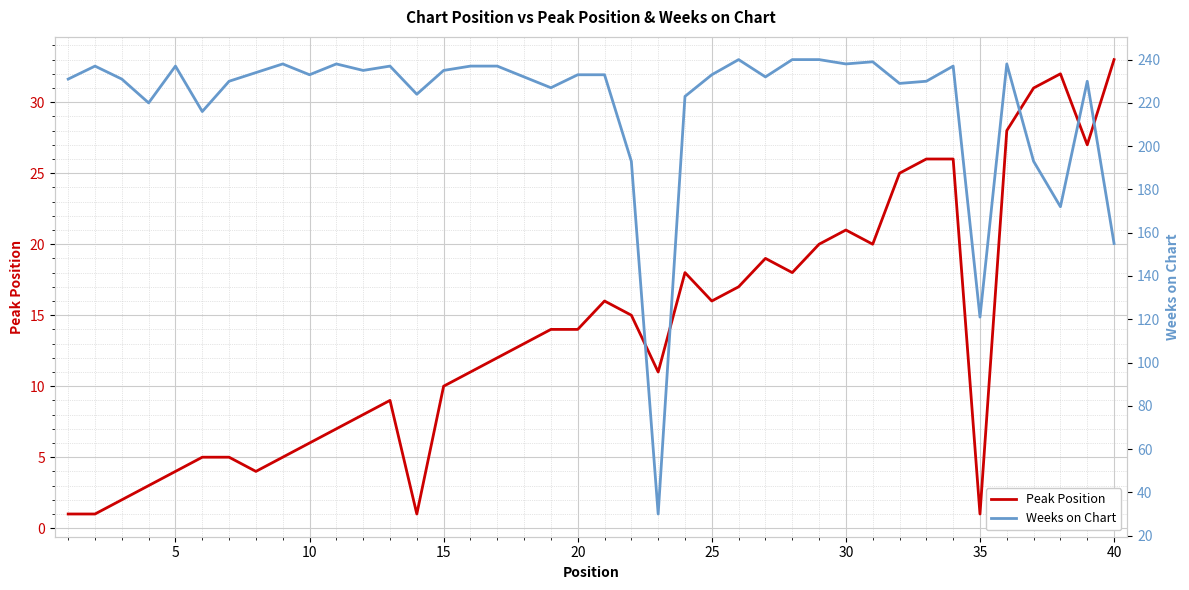

True or false: Peak Position has a value of 4 at 25.

False